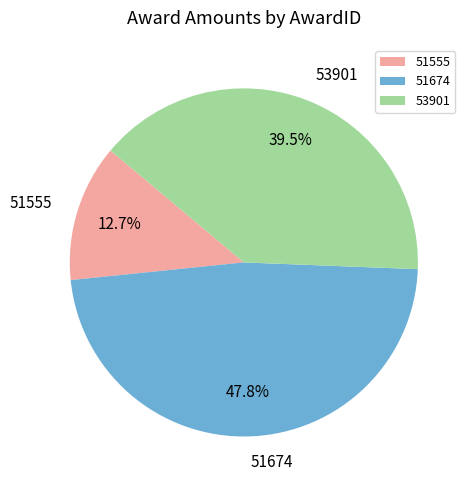

Rank the categories by value from lowest to highest.

51555, 53901, 51674